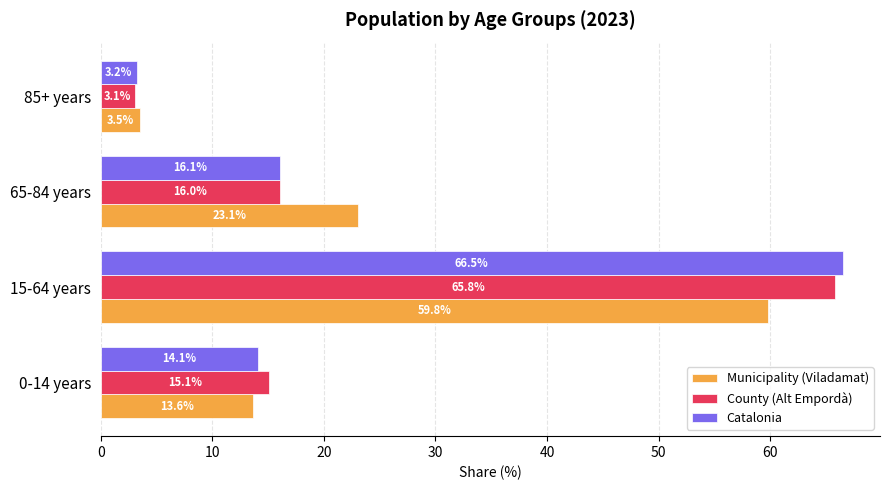

The County (Alt Empordà) series shows 65.8 at 15-64 years. True or false?

True